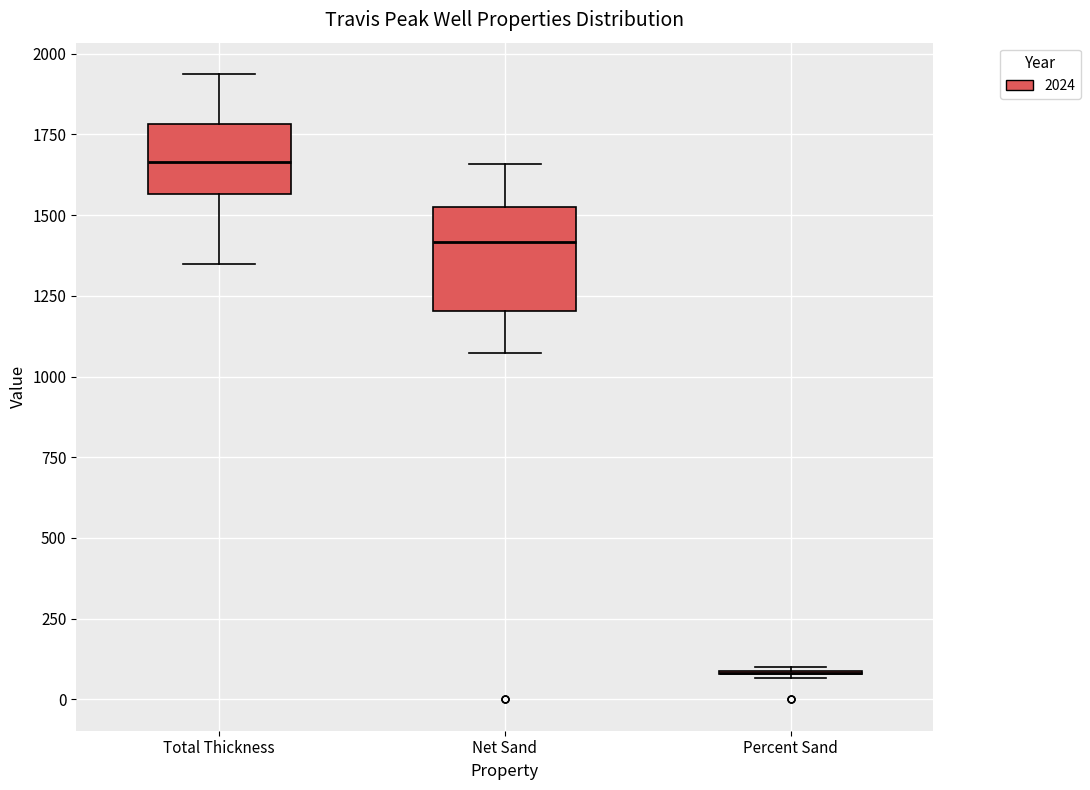

Reading left to right, transcribe this box plot: for each box, give where its median line is, the range the box spans, and where its two whiskers end, as read against the y-axis. The values are not printed on the chart, so give them approximately, as read against the axis.

Total Thickness: median 1650, box 1550 to 1800, whiskers 1350 to 1950
Net Sand: median 1400, box 1200 to 1500, whiskers 1050 to 1650
Percent Sand: box collapsed to a line at 100, whiskers 50 to 100